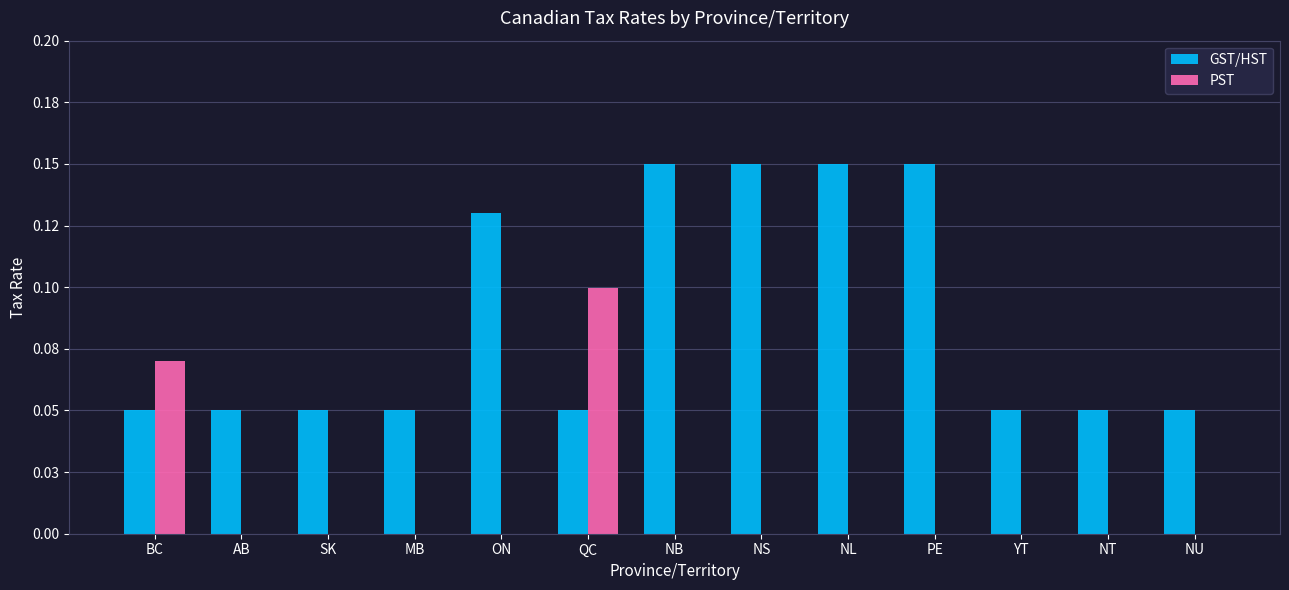

What are all the series names shown in the legend?

GST/HST, PST